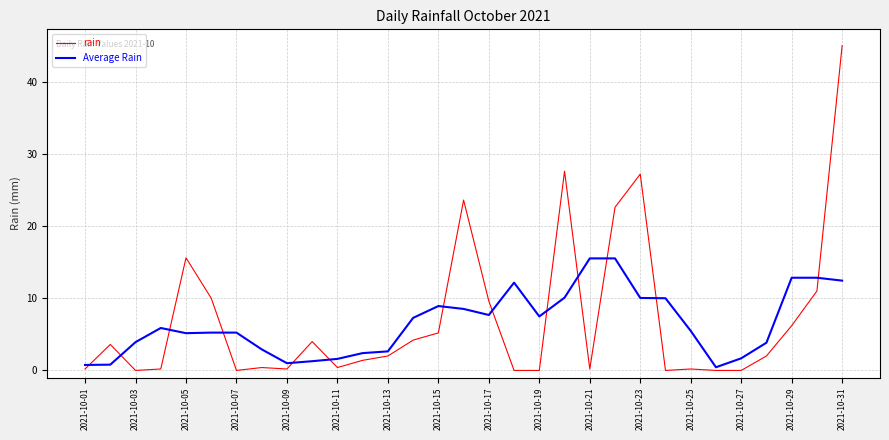

Which series has the largest range (max minus min)?

rain